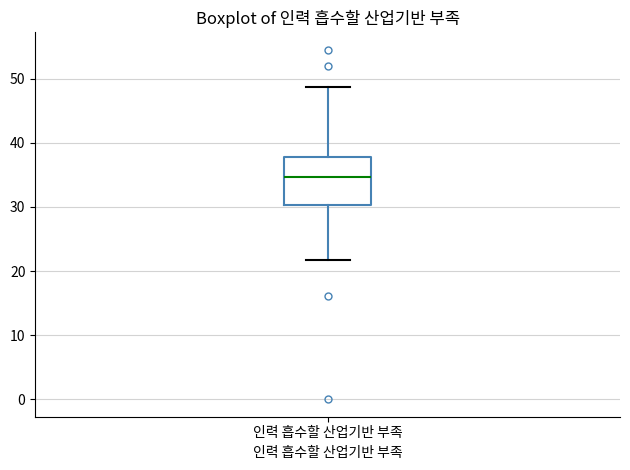

Read this box plot against the y-axis: the position of the median line, the range covered by the box, and the ends of both whiskers. The values are not printed on the chart, so give them approximately, as read against the axis.

median 35, box 30 to 38, whiskers 22 to 49